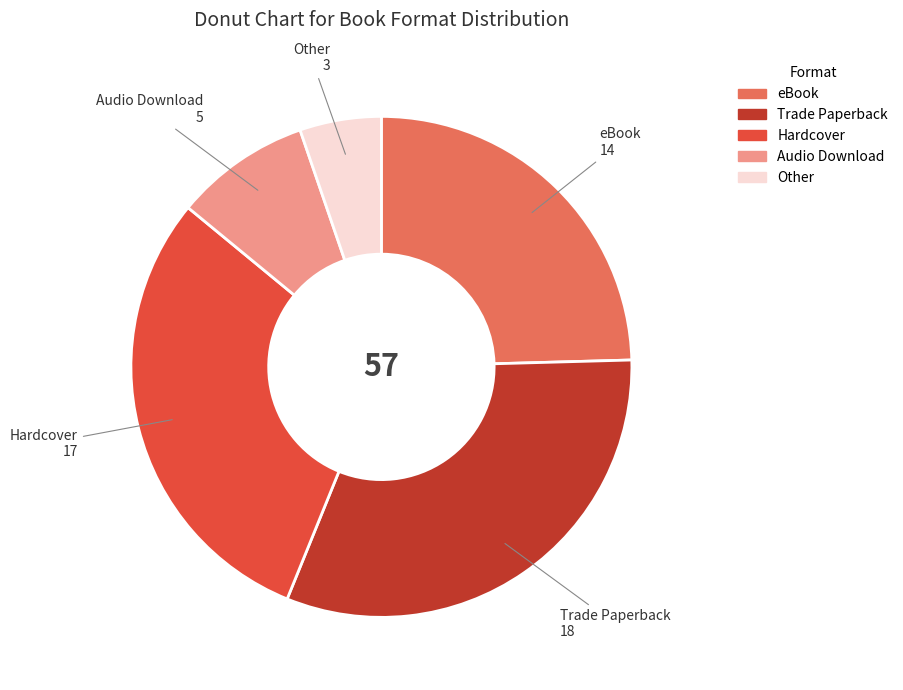

Is it true that Trade Paperback is 32% of the pie?

True